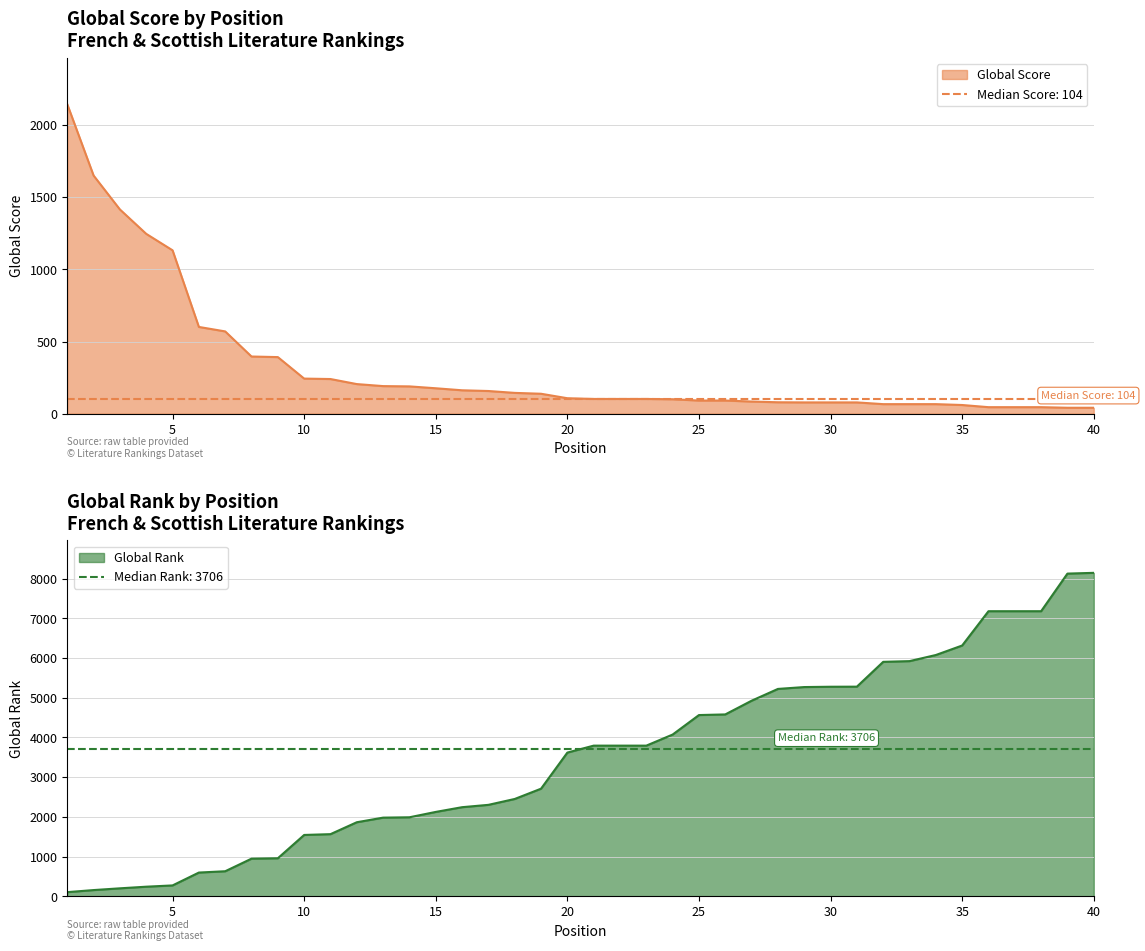

How many times do Global Rank and Global Score cross each other?

1